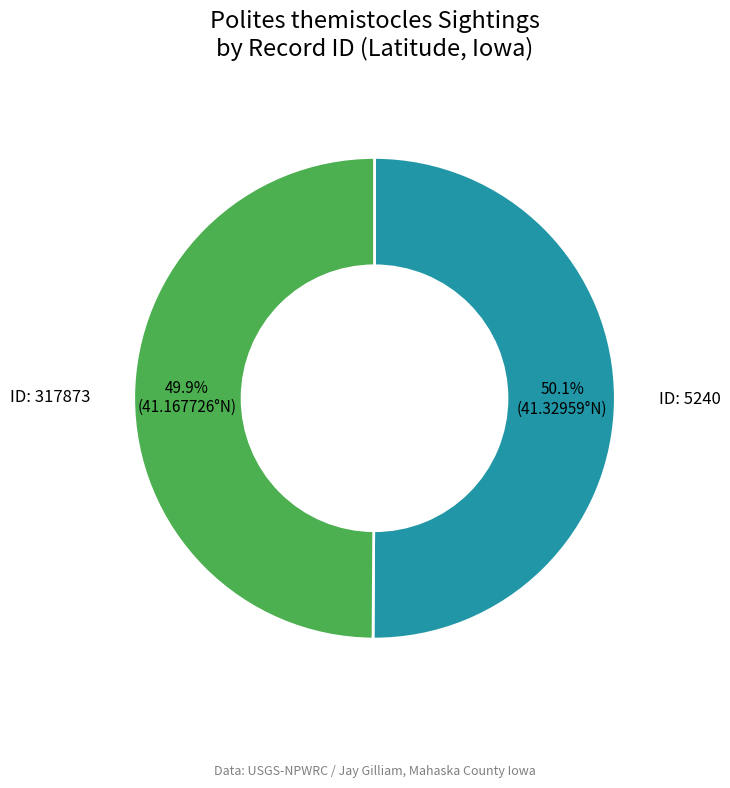

Does any single category account for the majority?

Yes